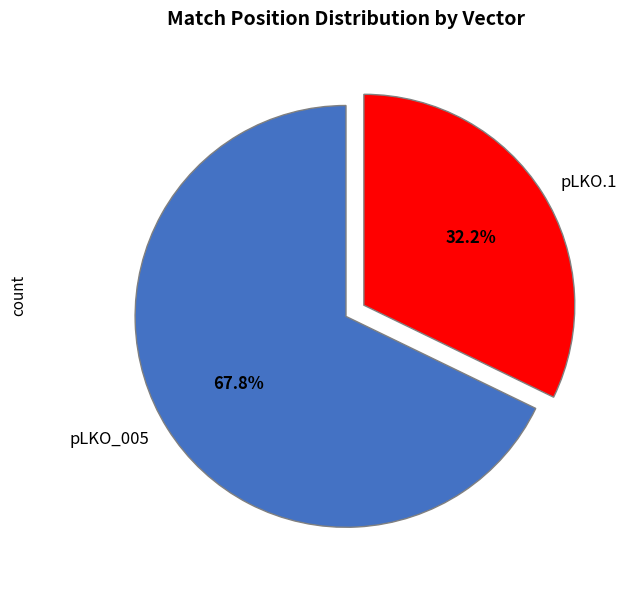

How many segments does this pie chart have?

2